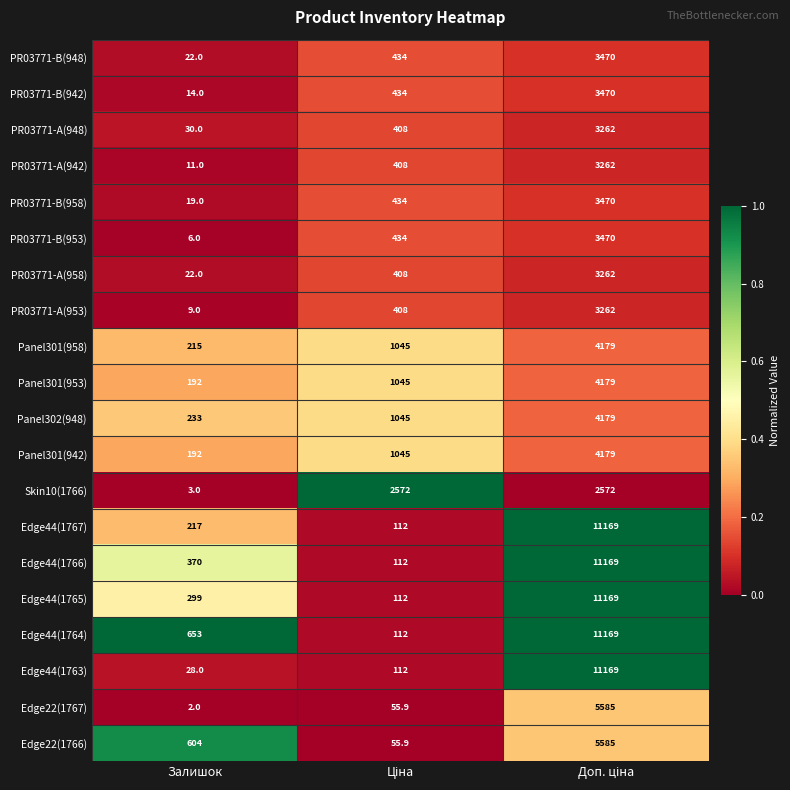

What is the average value of the Edge44(1764) series?

3978.0